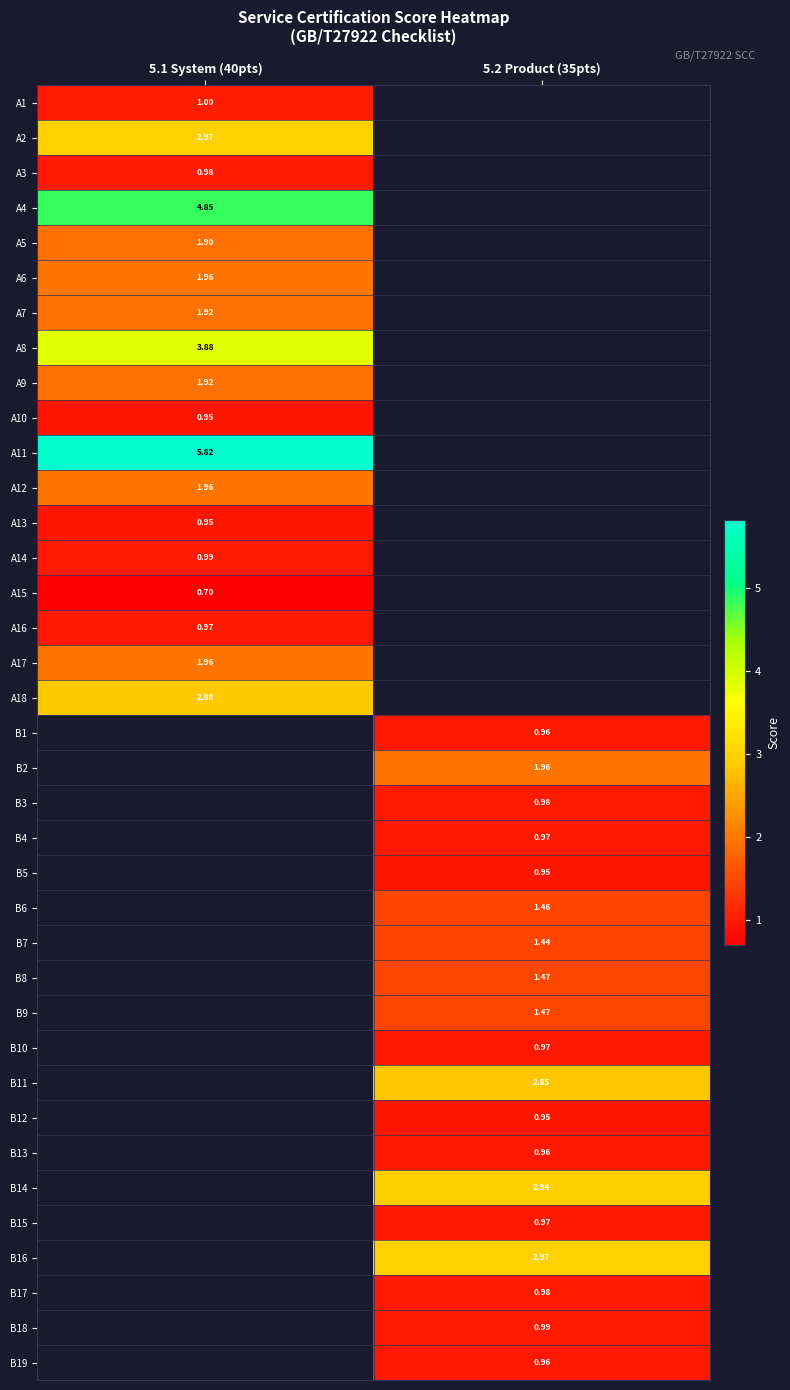

How many positive values does the A15 series have?

1